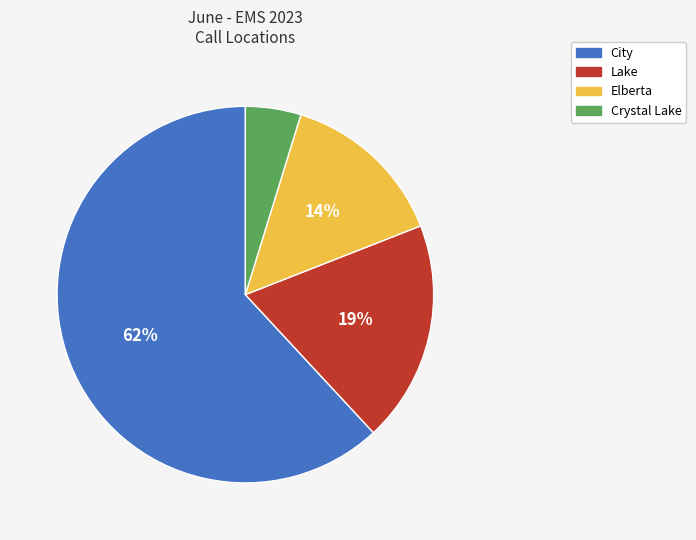

Is there a majority slice in this chart?

Yes